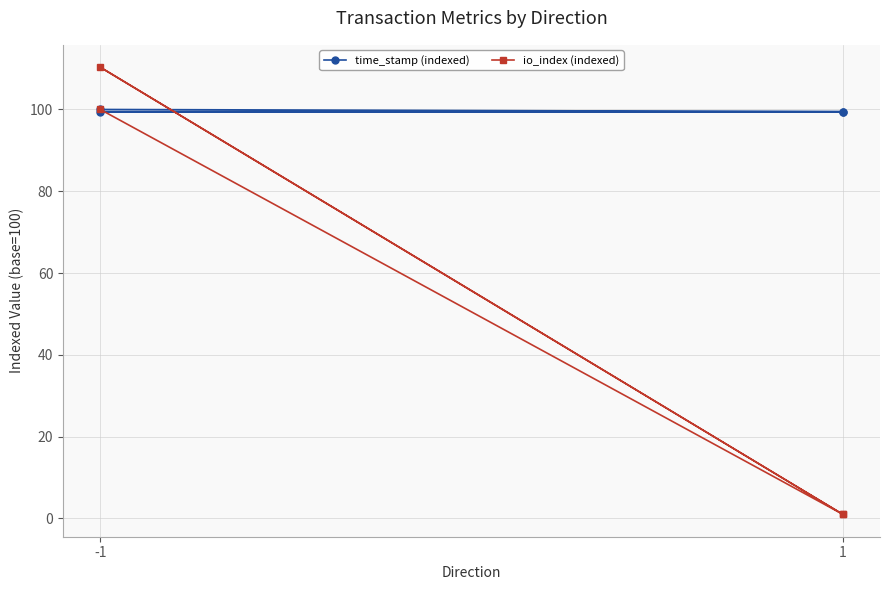

How many series are shown in this chart?

2